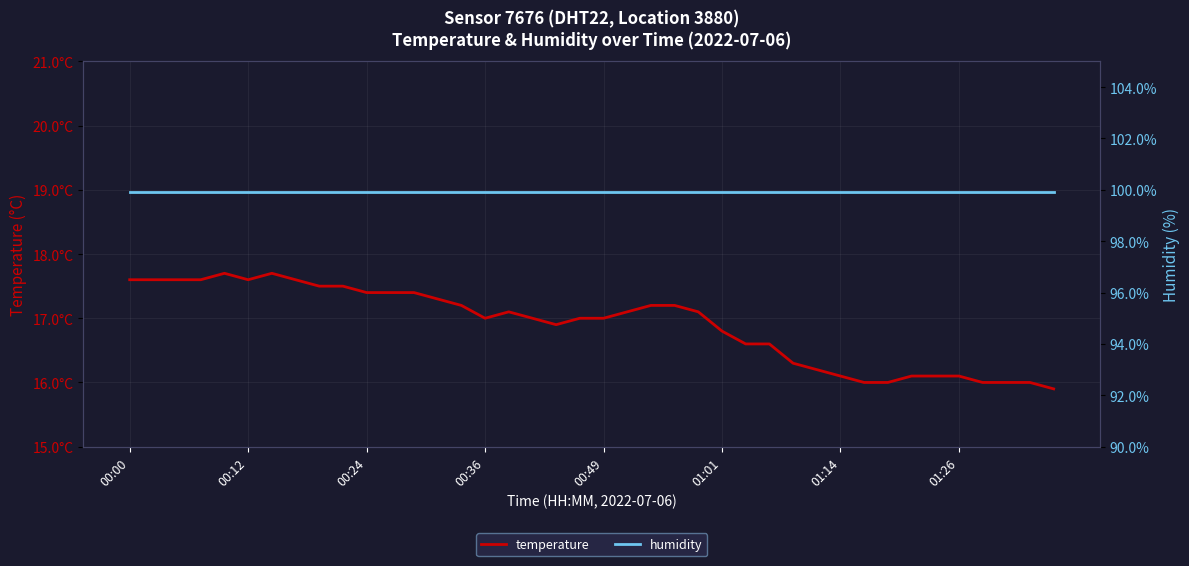

Which series has the widest spread of values?

temperature